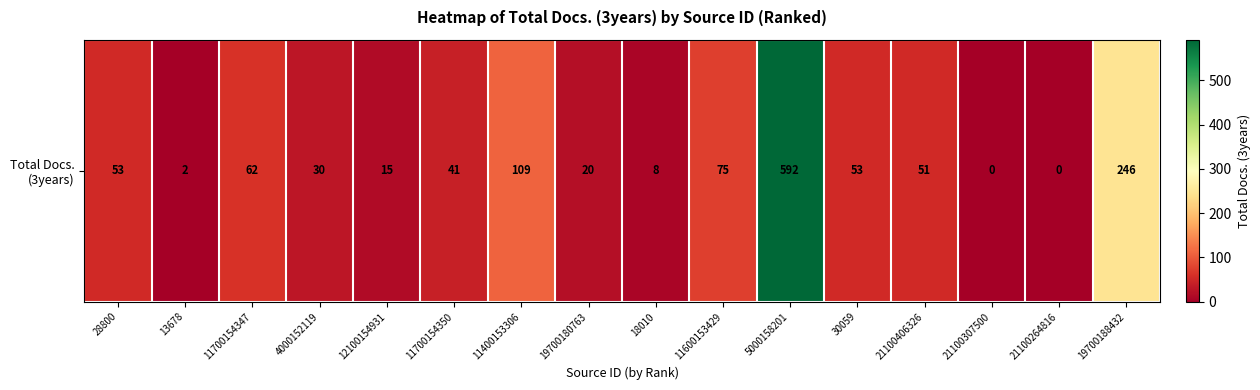

What is the average value?

85